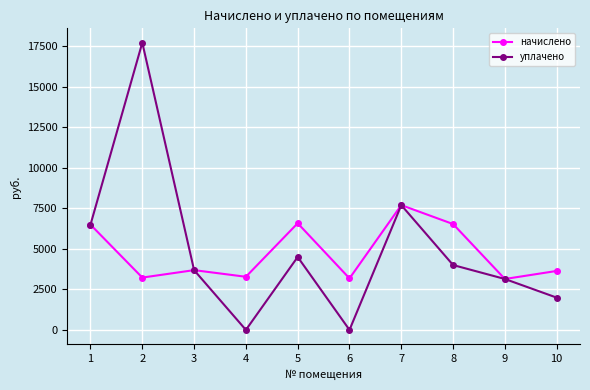

What is the greatest value displayed?

17725.2